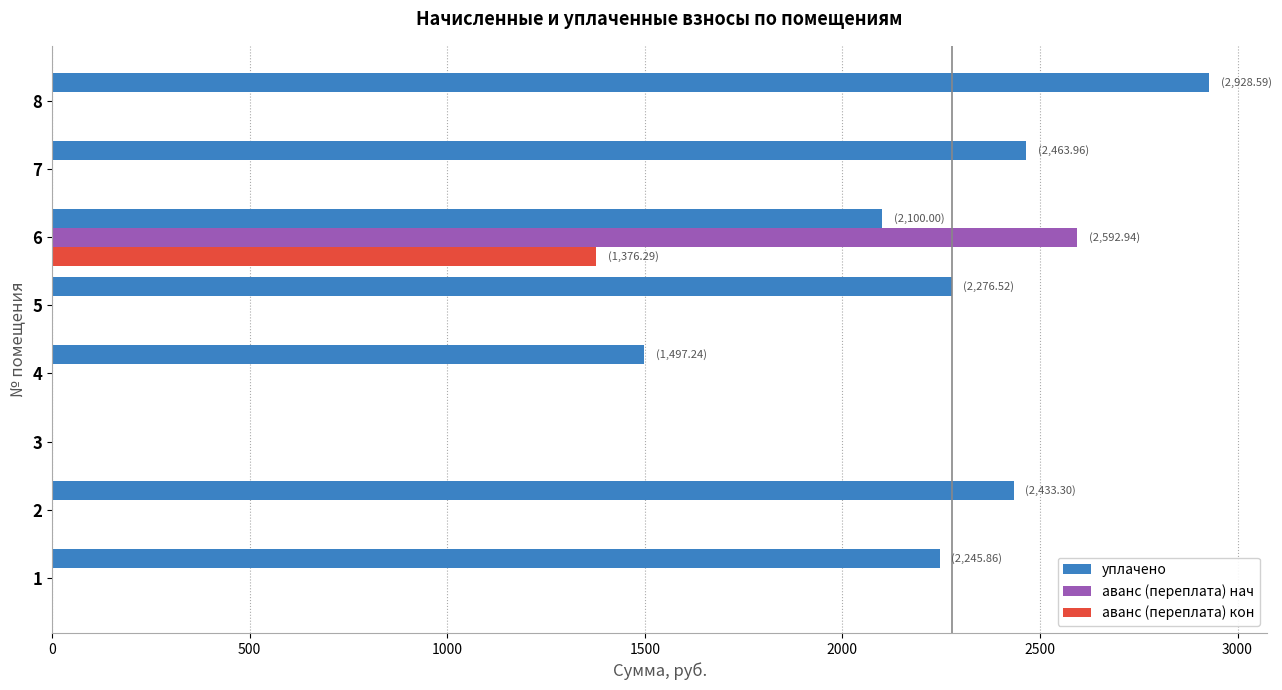

What is the sum of all аванс (переплата) нач values?

2592.9